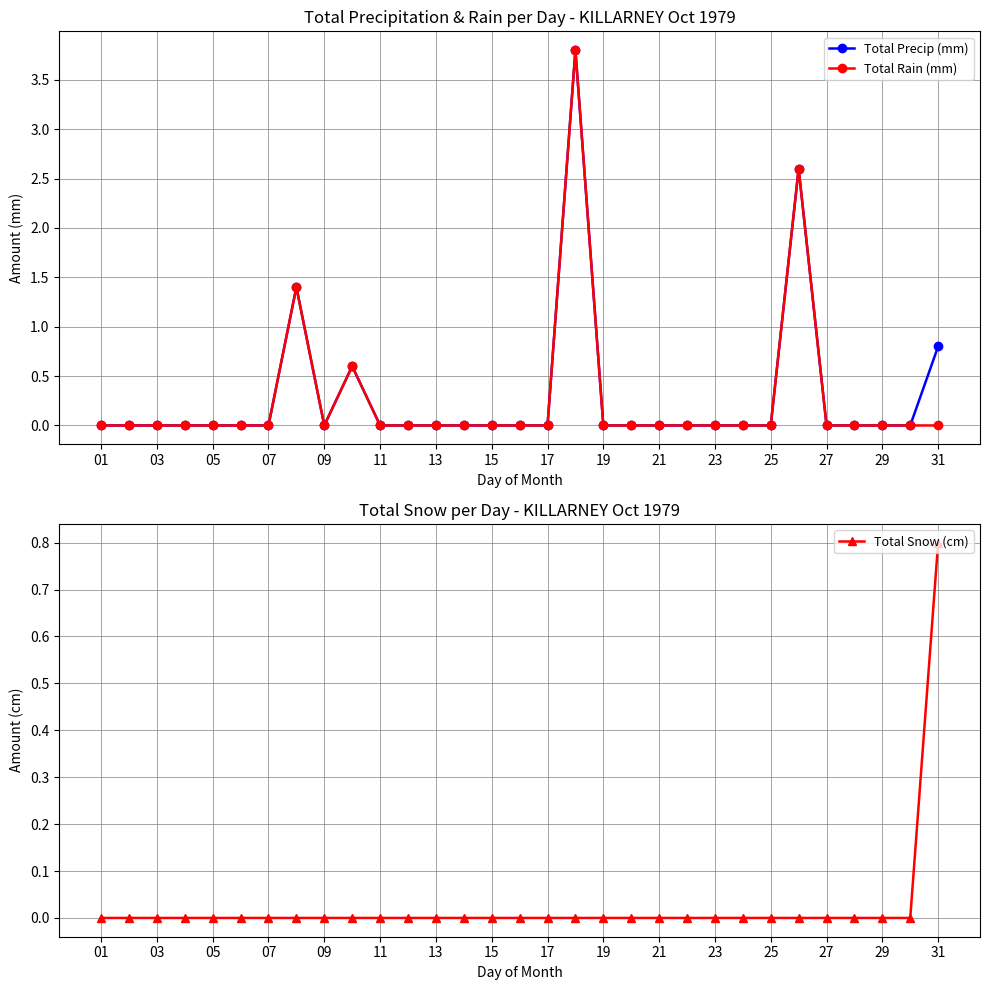

How many positive values does the Total Rain (mm) series have?

4